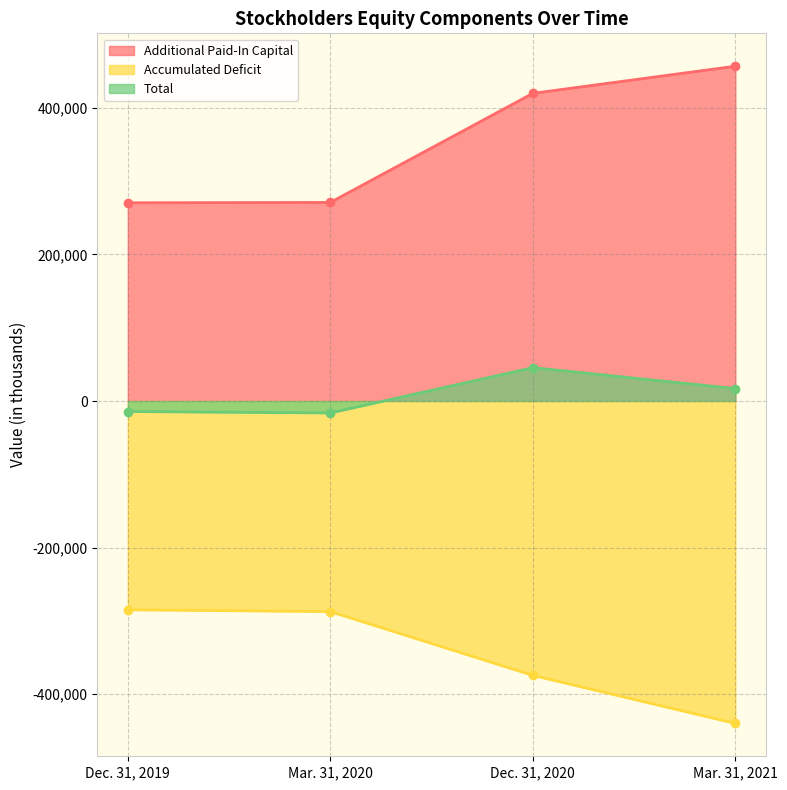

Which series changed the most between Dec. 31, 2019 and Dec. 31, 2020?

Additional Paid-In Capital